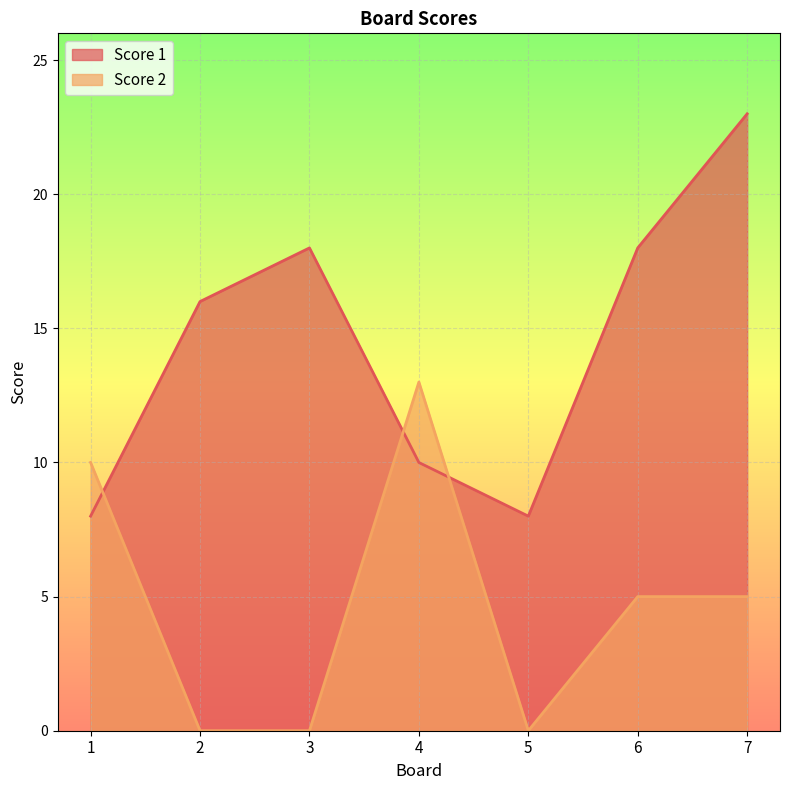

List the series in order of their overall mean, highest first.

Score 1, Score 2